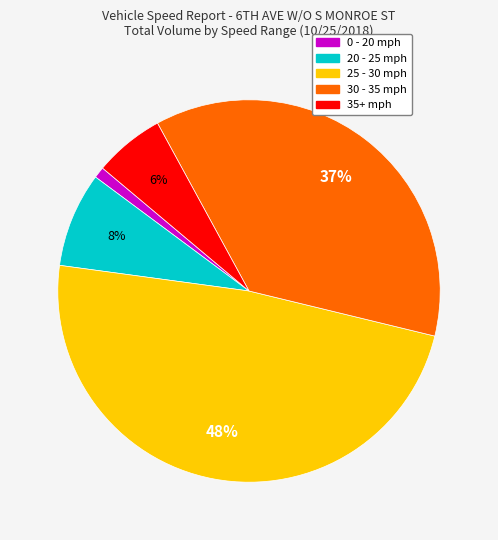

Is there a majority slice in this chart?

No